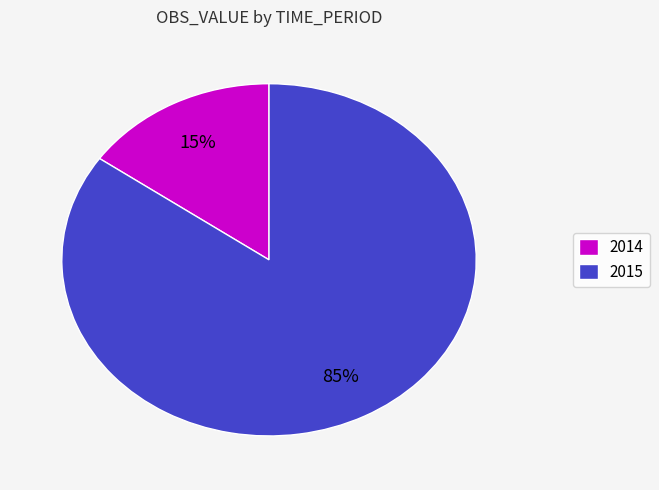

Is there any slice that represents more than half of the pie?

Yes